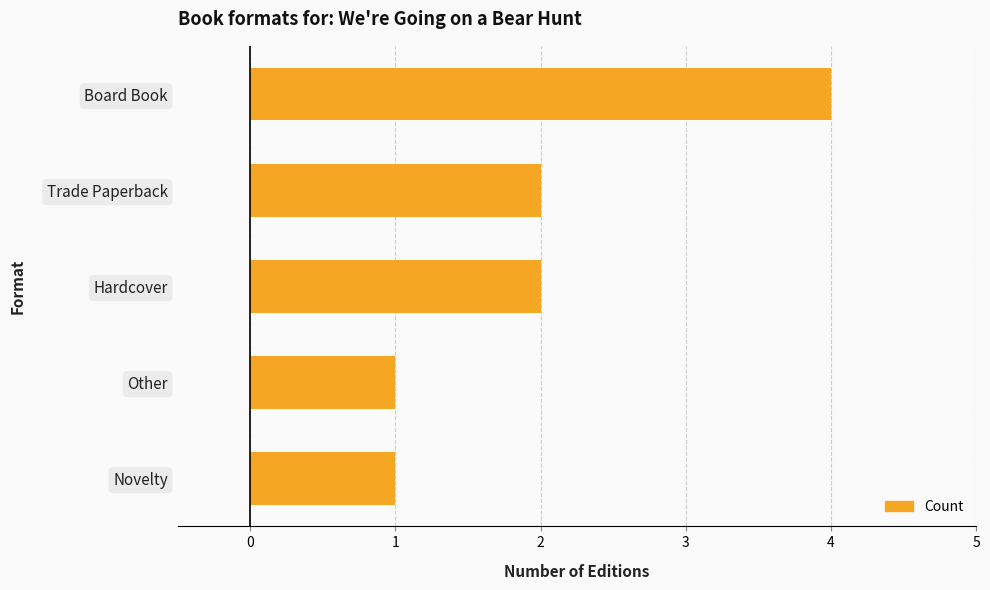

Is it true that the value at Board Book is 1?

False